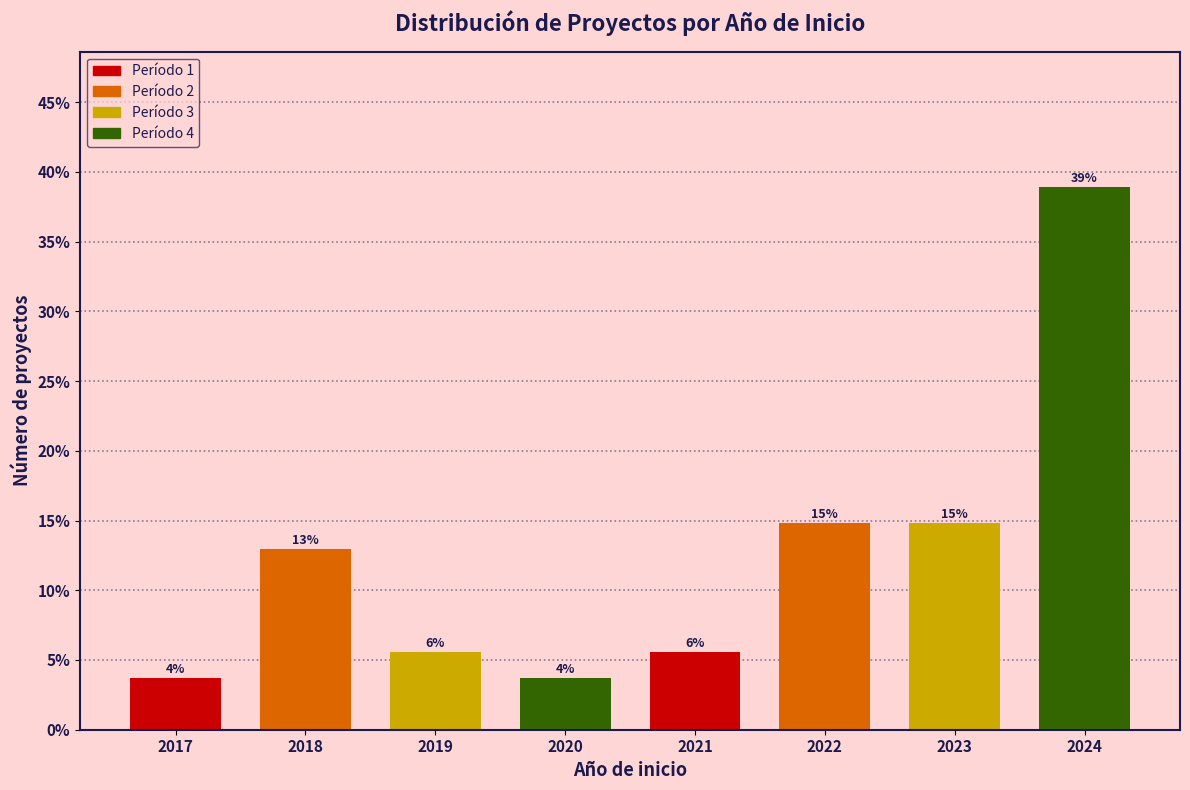

Does the chart contain any negative values?

No